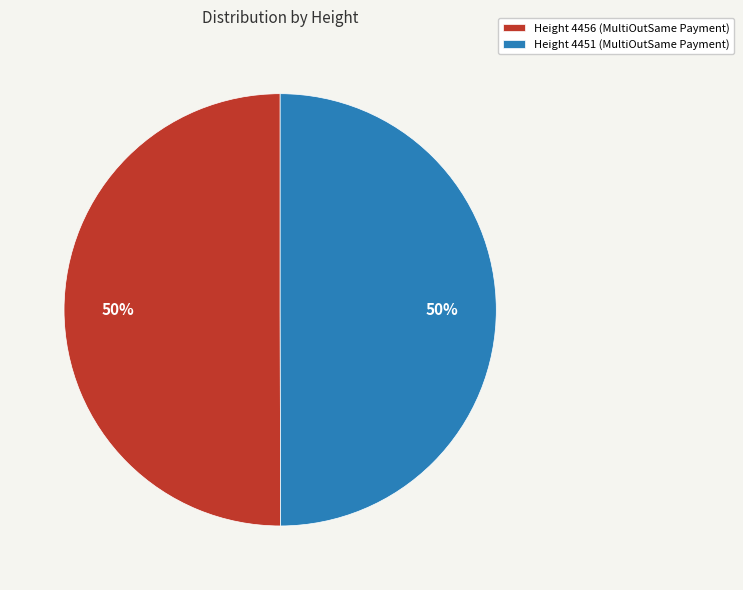

Approximately how many times larger is the value at Height 4456 (MultiOutSame Payment) compared to Height 4451 (MultiOutSame Payment)?

1.0